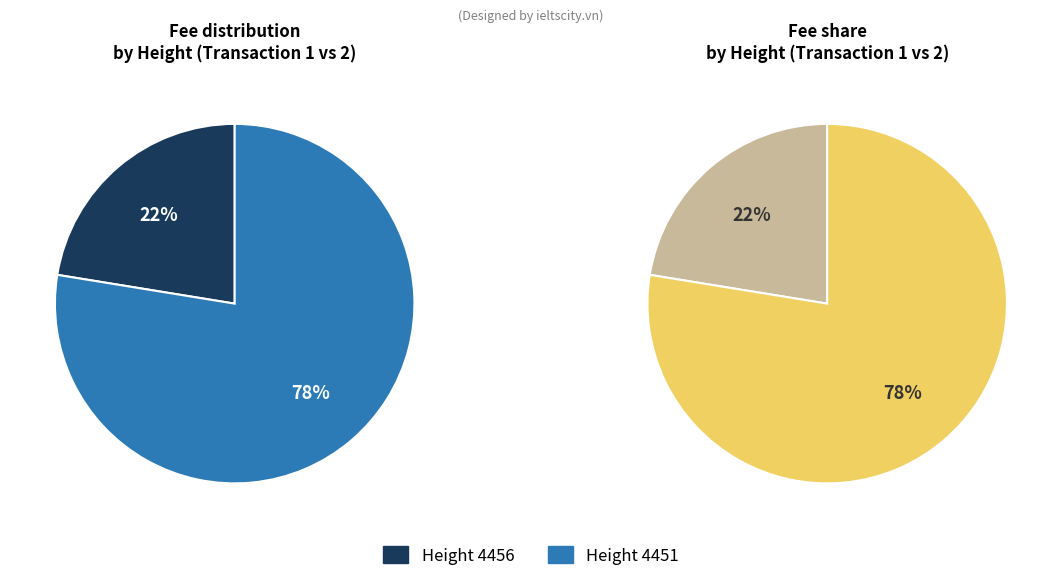

What is the smallest slice in the pie chart?

4456